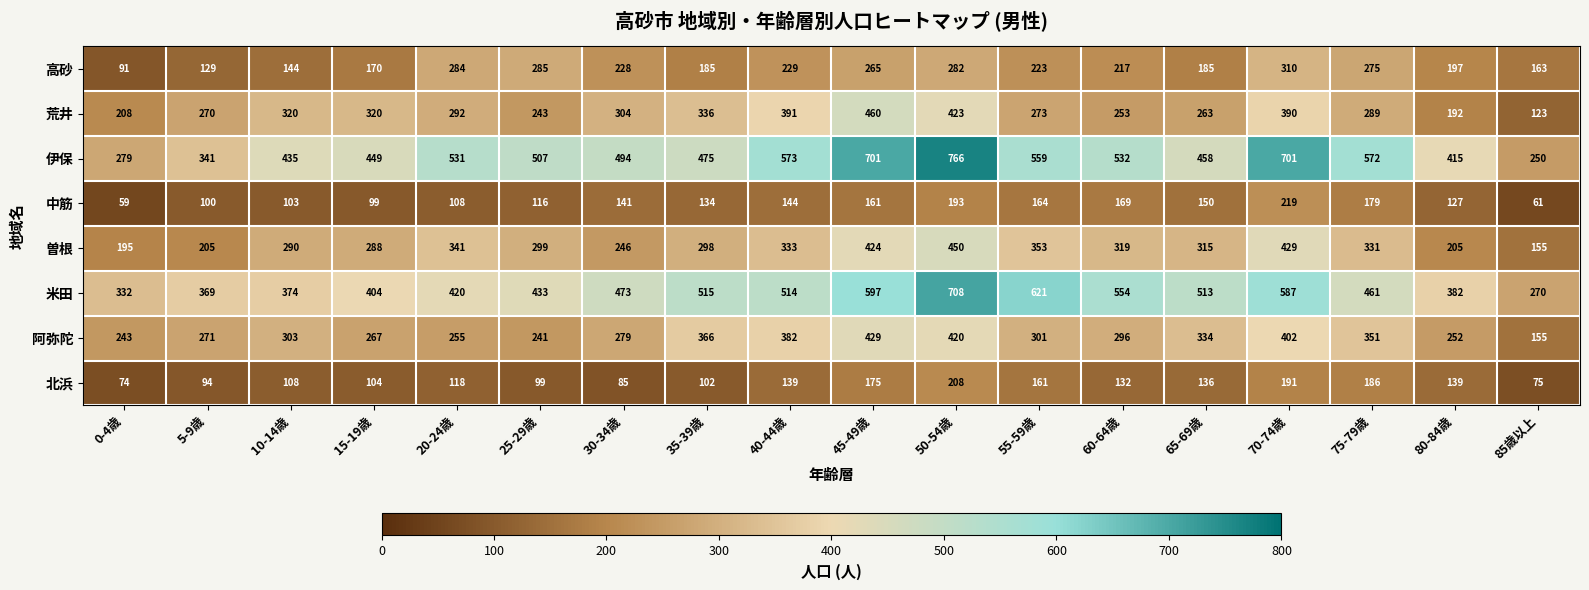

What value does the 荒井 series have at 60-64歳, to the nearest 50?

250